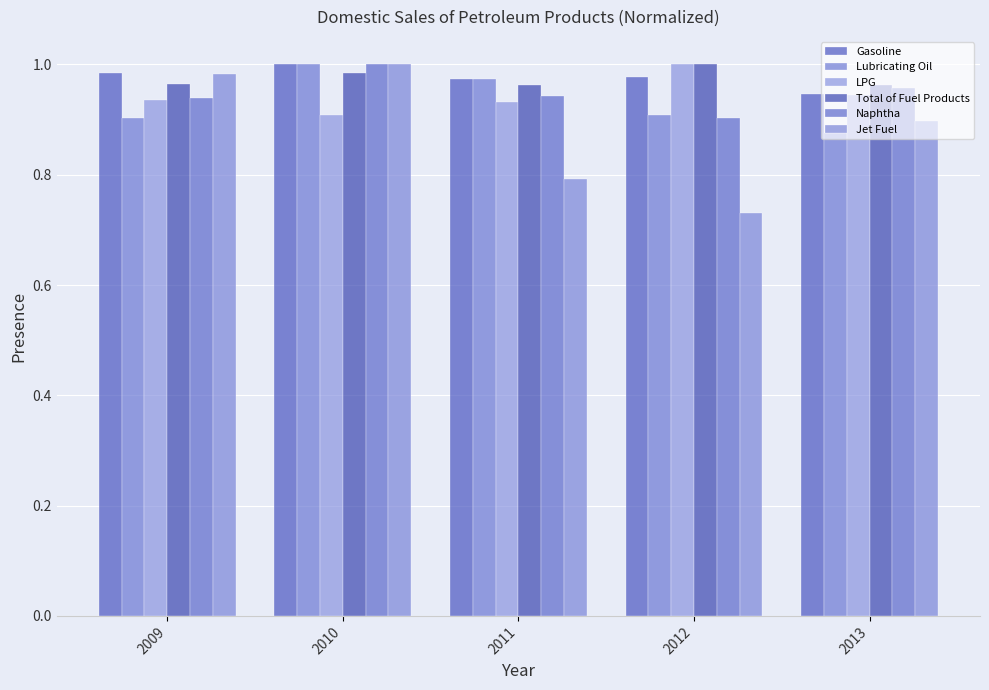

What is the spread (max minus min) of values at 2011?

0.2